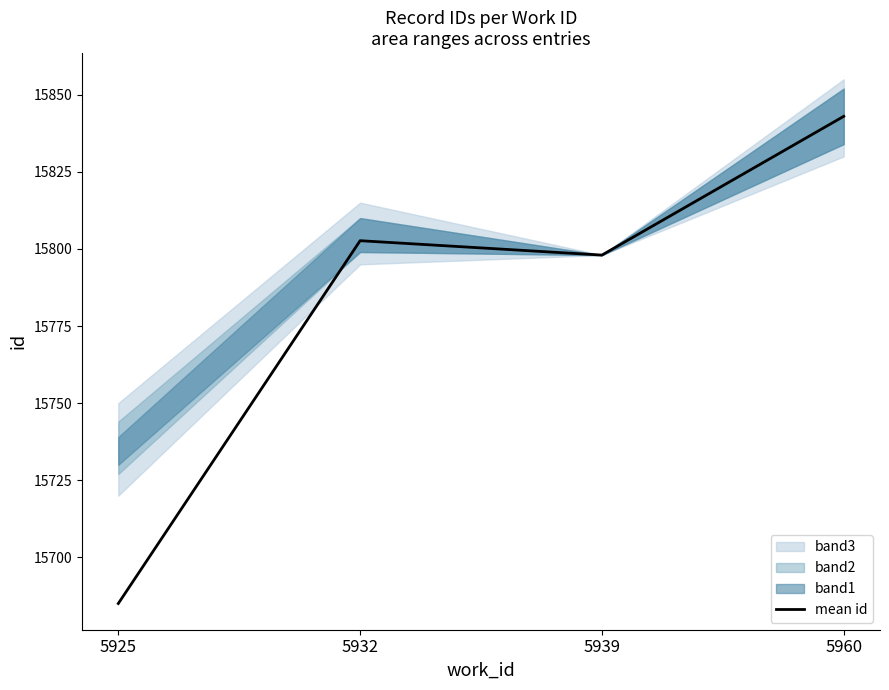

Where is the data nearest to the value 15764?

5939